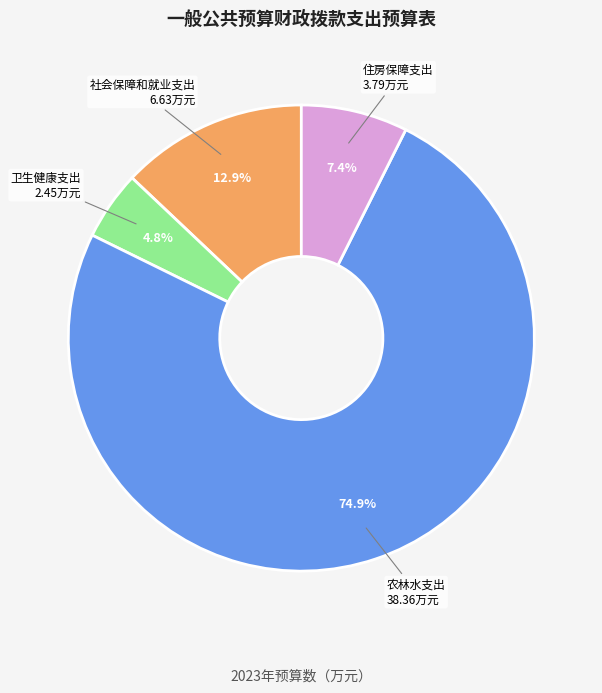

Approximately how many times larger is the value at 住房保障支出 compared to 社会保障和就业支出?

0.6